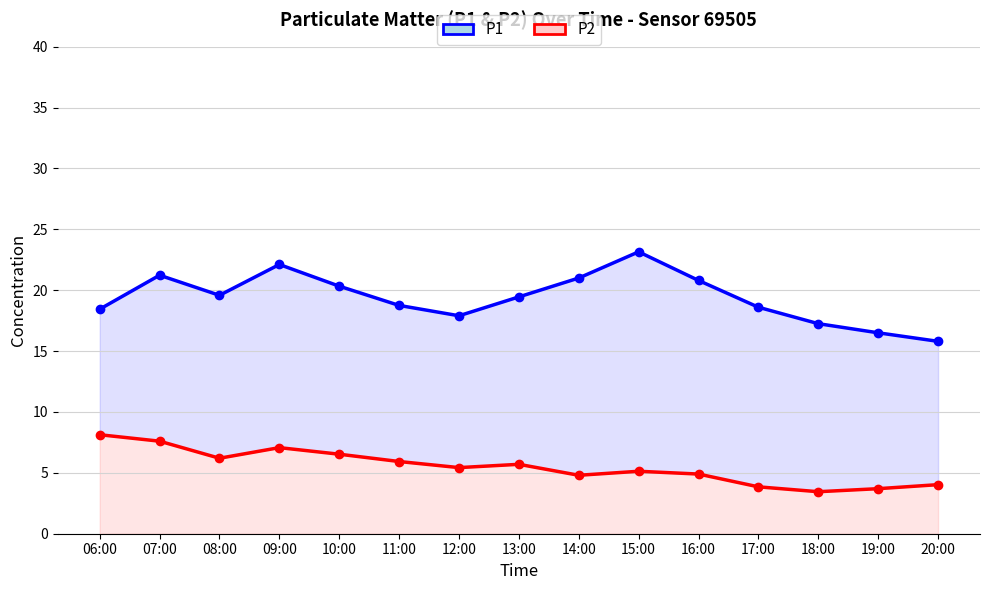

What value does the P1 series have at 09:00?

22.1